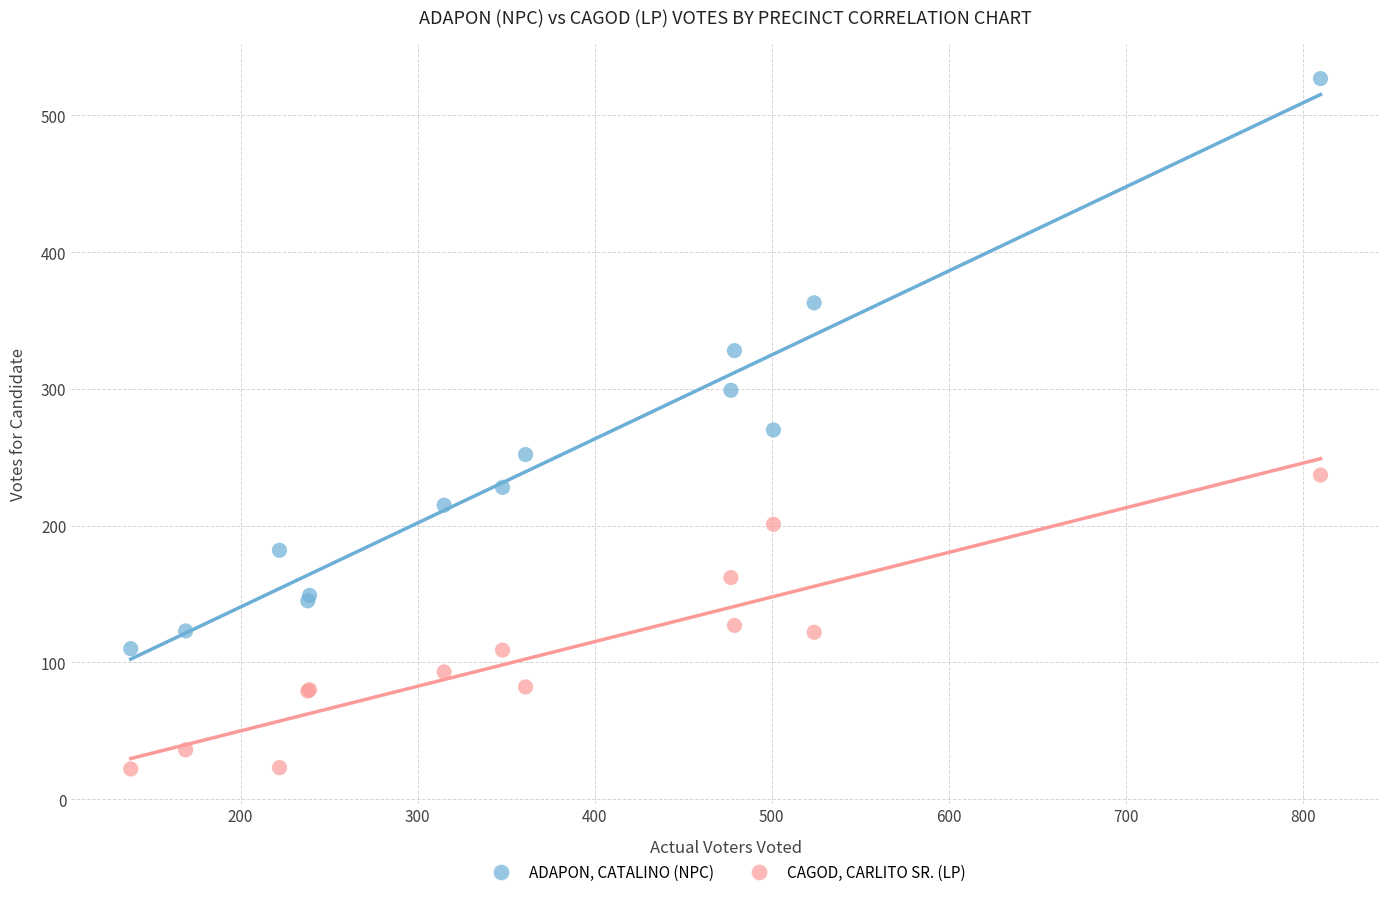

Which series has the widest spread of Y values?

ADAPON, CATALINO (NPC)